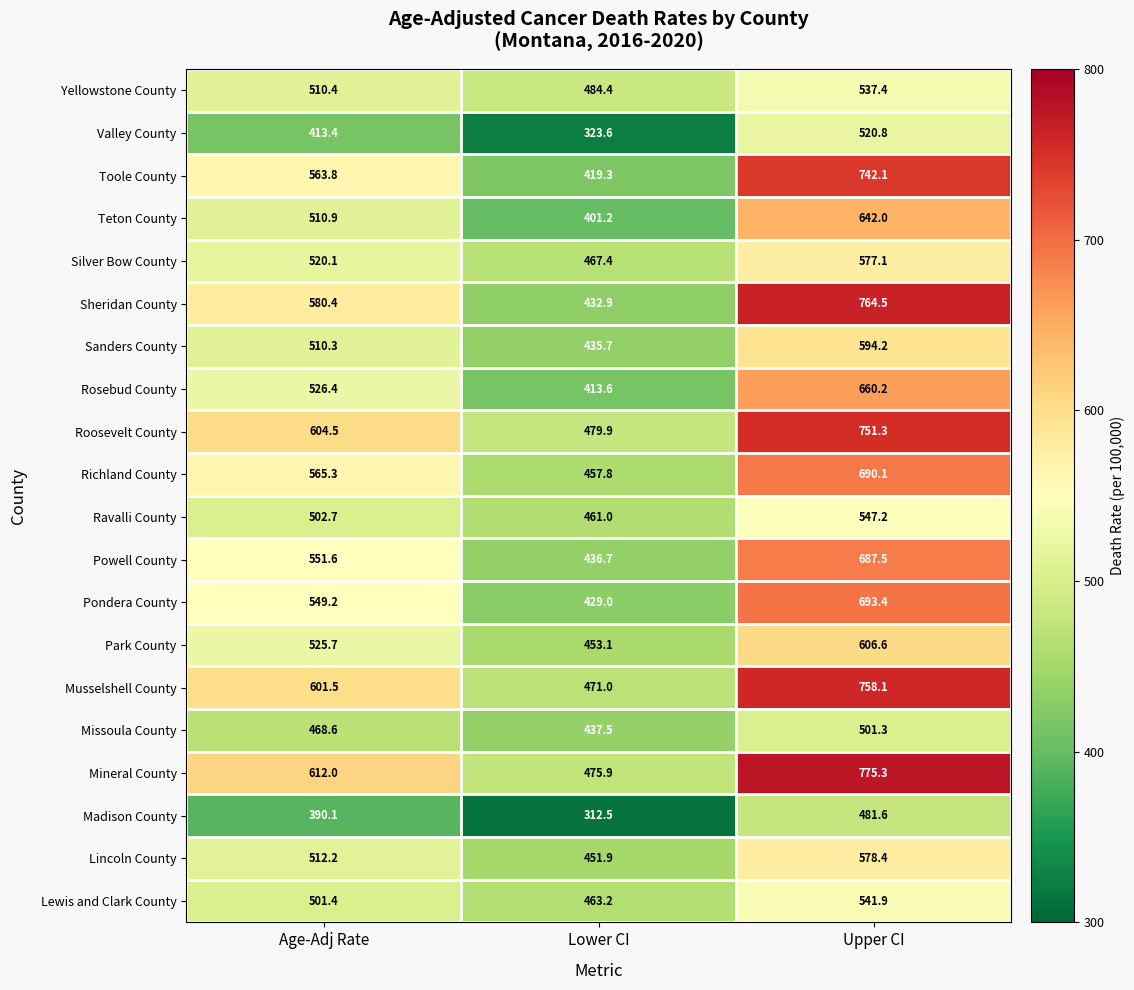

What is the difference between the highest and lowest values at Lower CI?

171.9